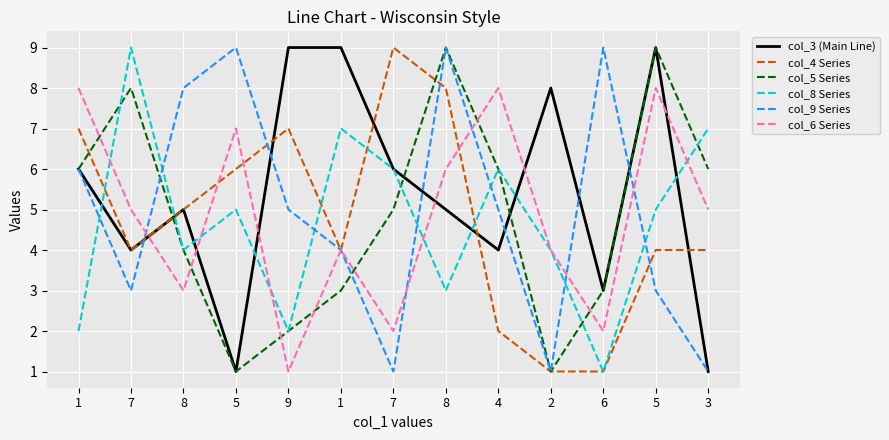

How many lines are shown in the chart?

6